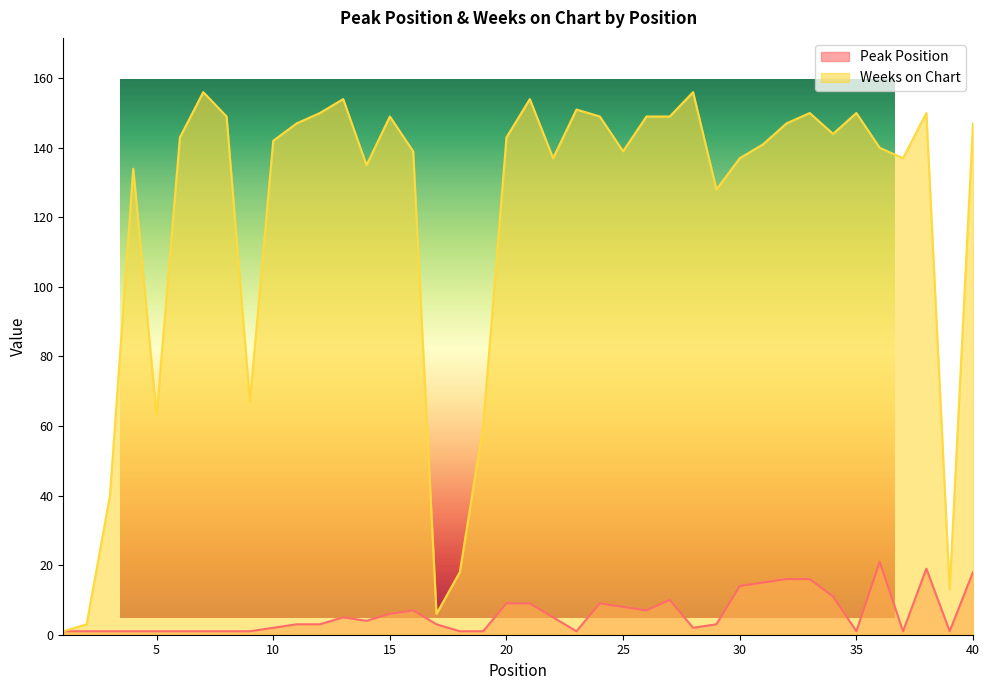

What is the difference between the highest and lowest values at 12?

147